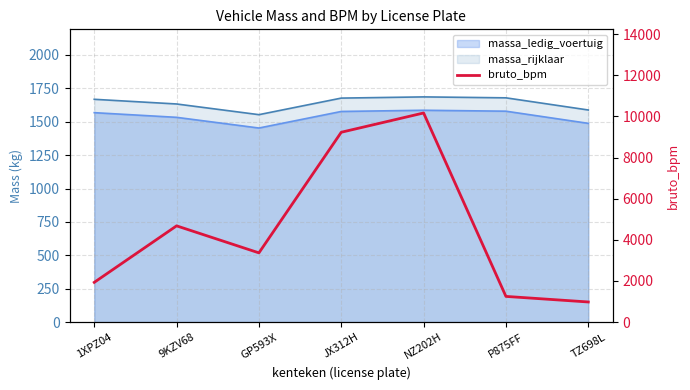

How many interior local valleys (lower than both neighbors) does the data have?

1